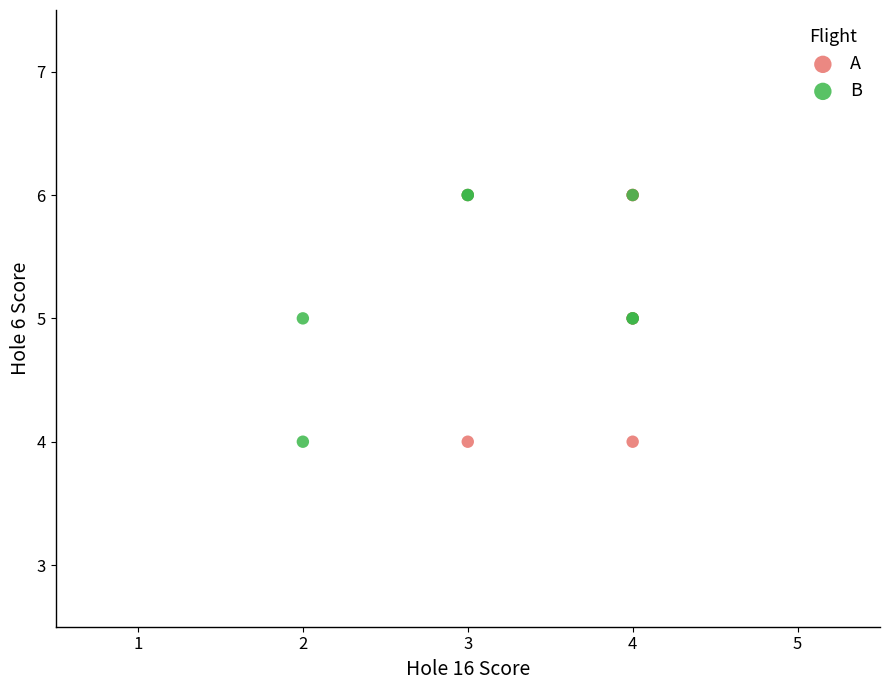

What are all the series names shown in the legend?

A, B